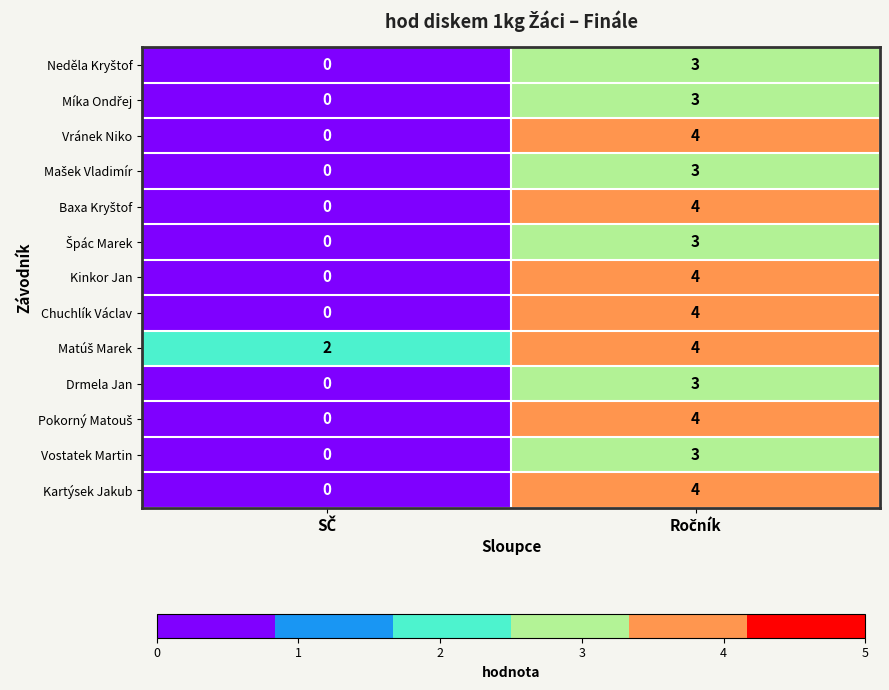

What is the sum of all Vránek Niko values?

4